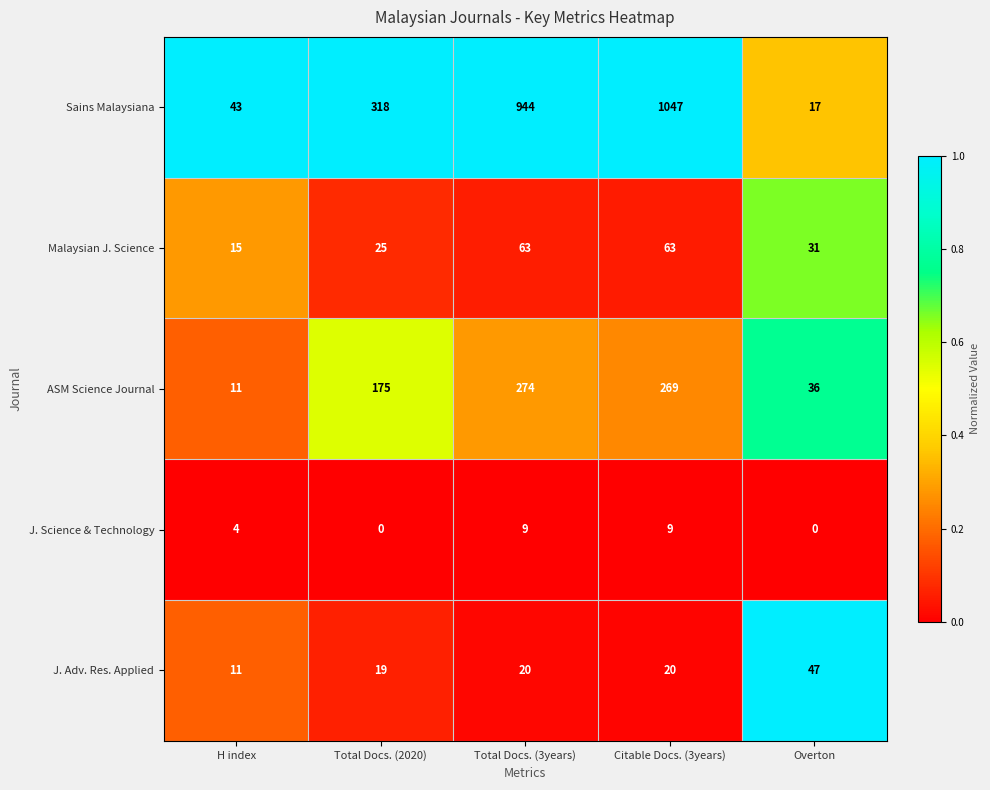

What value does the ASM Science Journal series have at Total Docs. (2020)?

175